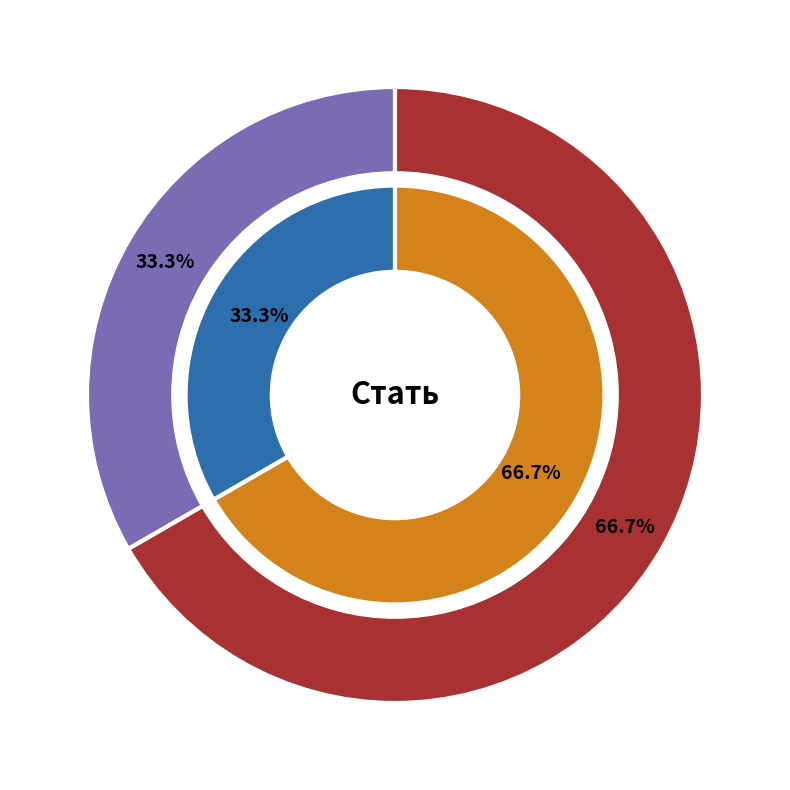

To the nearest percent, what is the average slice percentage?

50%